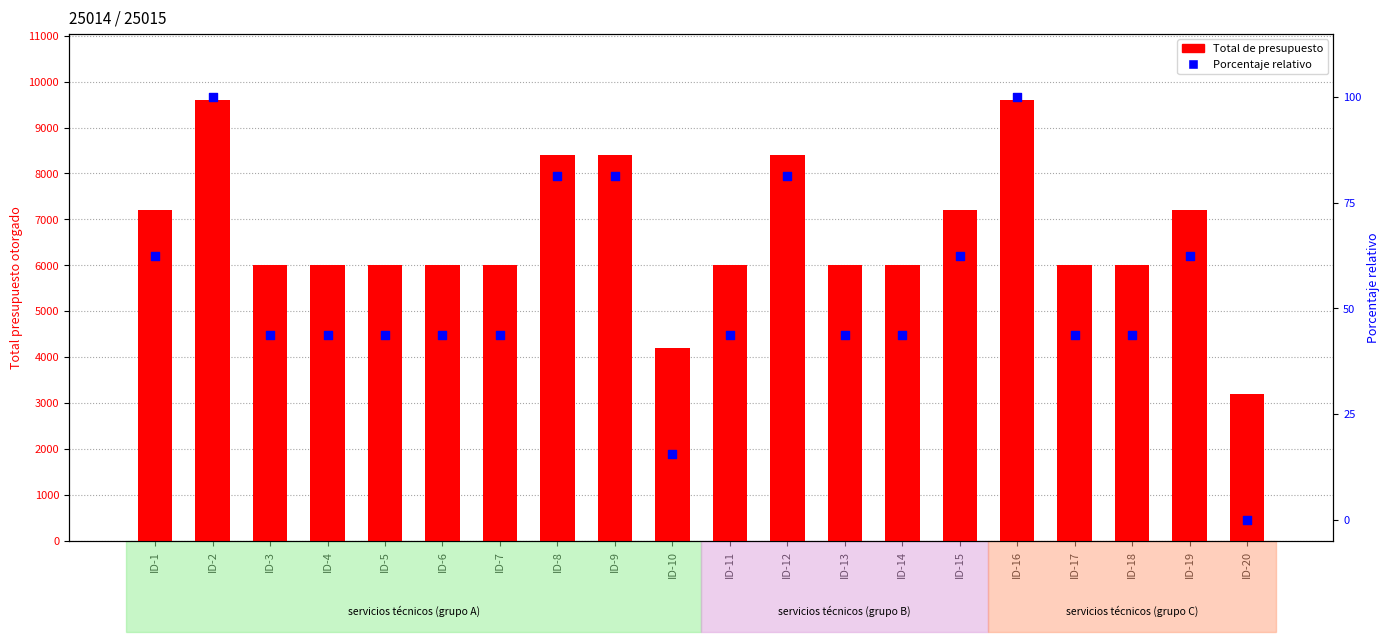

Which series has the largest total across all categories?

Total de presupuesto